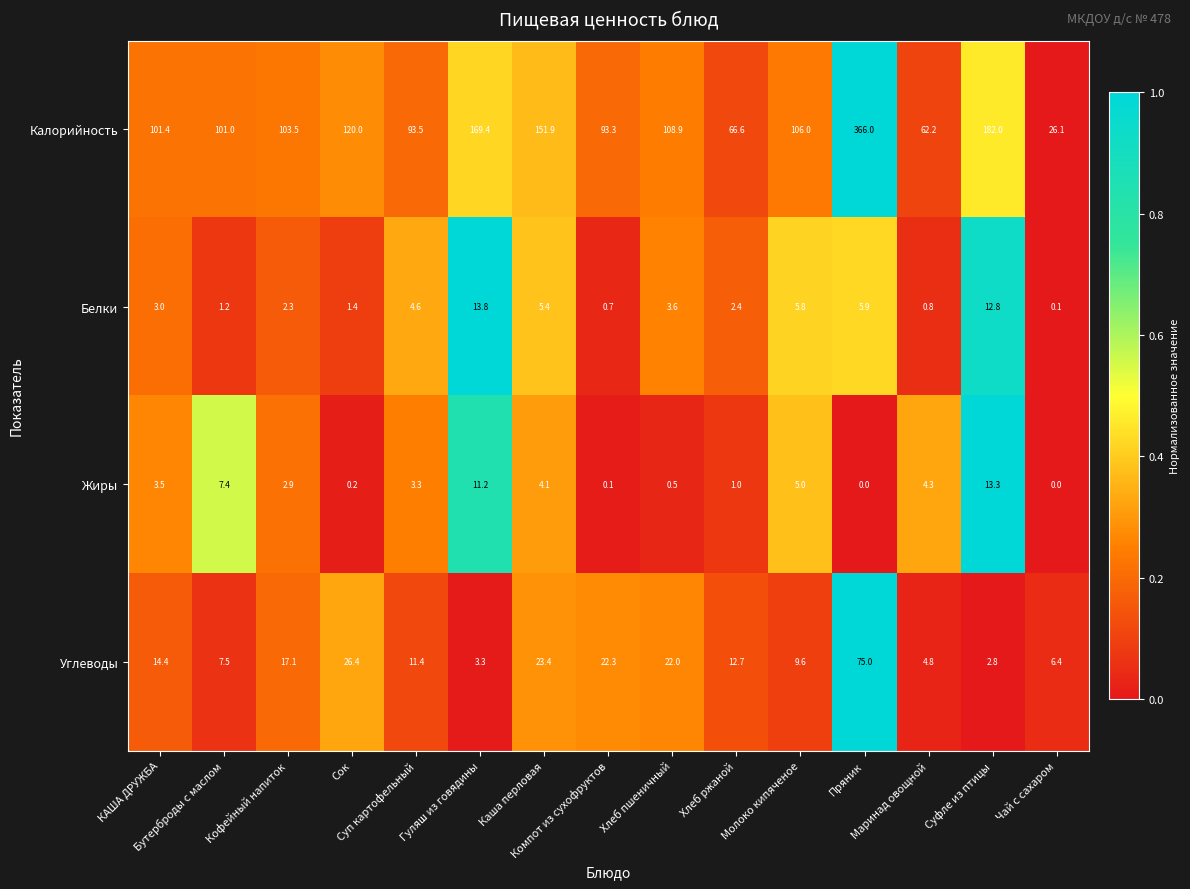

Rank the series by their maximum value, from lowest to highest.

Жиры, Белки, Углеводы, Калорийность